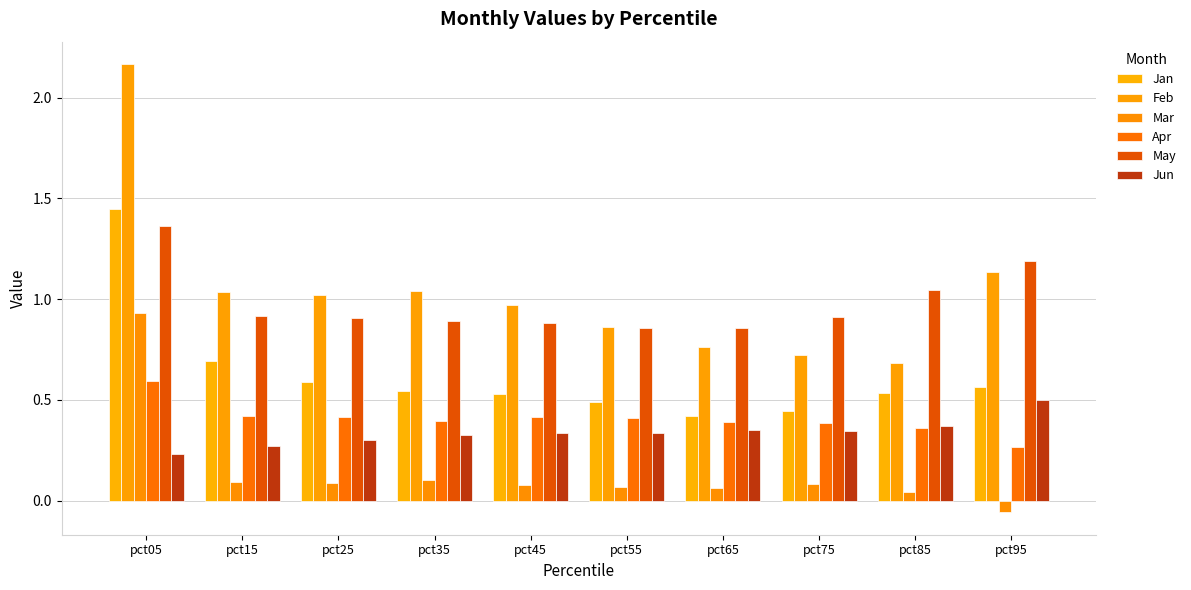

List the series in order of their peak value, highest first.

Feb, Jan, May, Mar, Apr, Jun